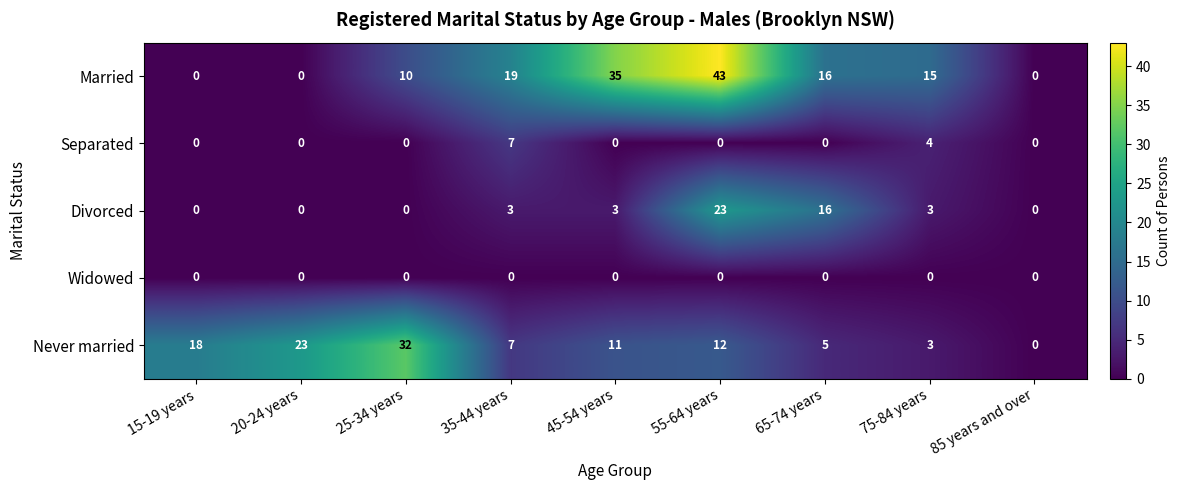

Rank the series by their maximum value, from lowest to highest.

Widowed, Separated, Divorced, Never married, Married